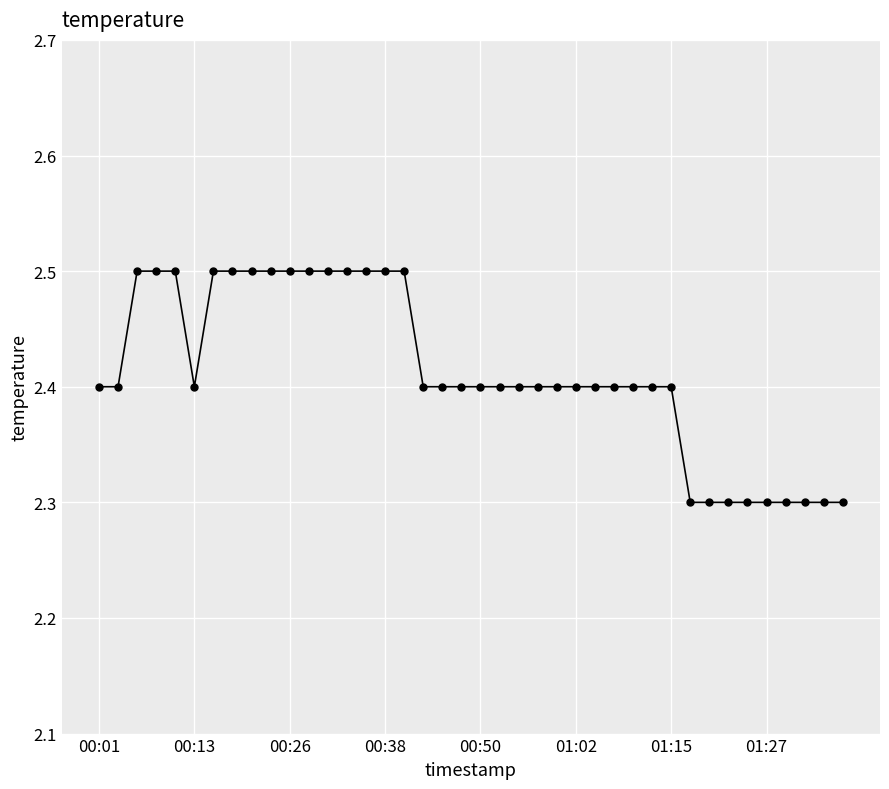

What is the average value?

2.4